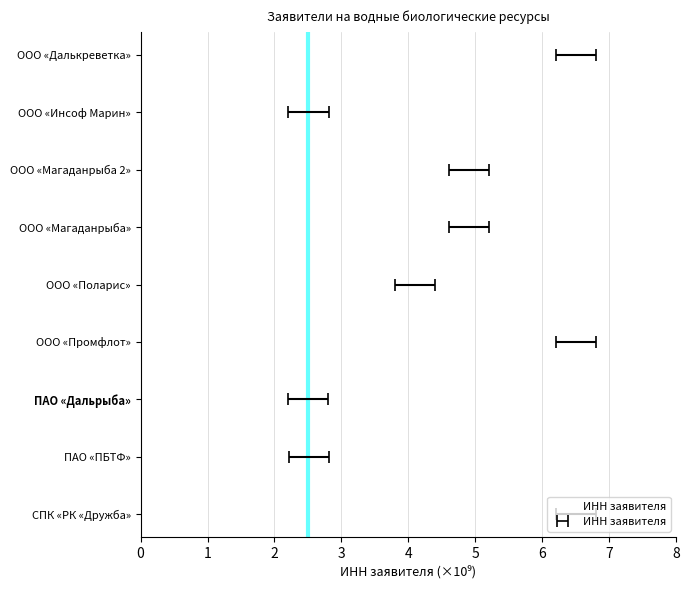

Reading left to right, list all the values displayed in this chart.

0=6.5	1=2.5	2=4.9	3=4.9	4=4.1	5=6.5	6=2.5	7=2.5	8=6.5